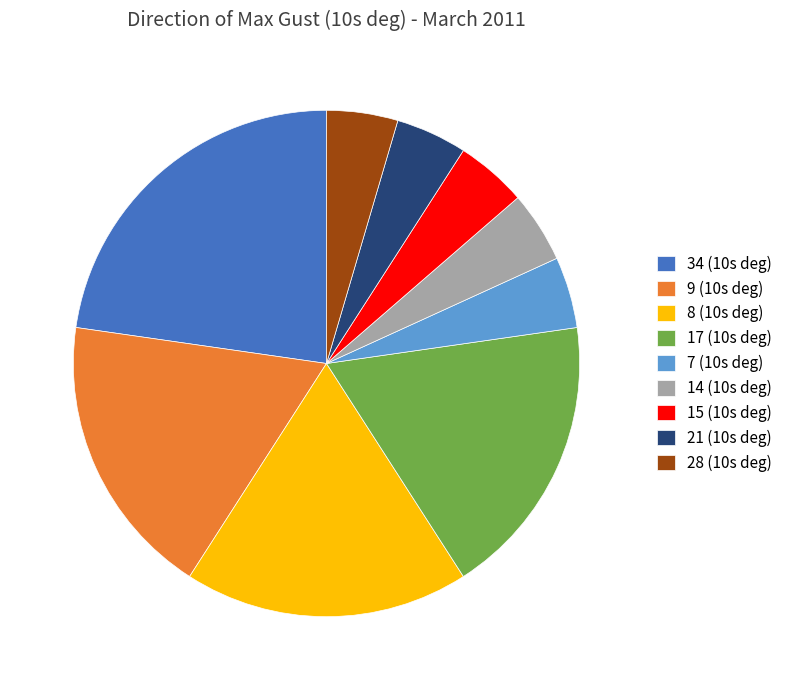

Is the sum of 21 (10s deg) and 14 (10s deg) greater than half?

No